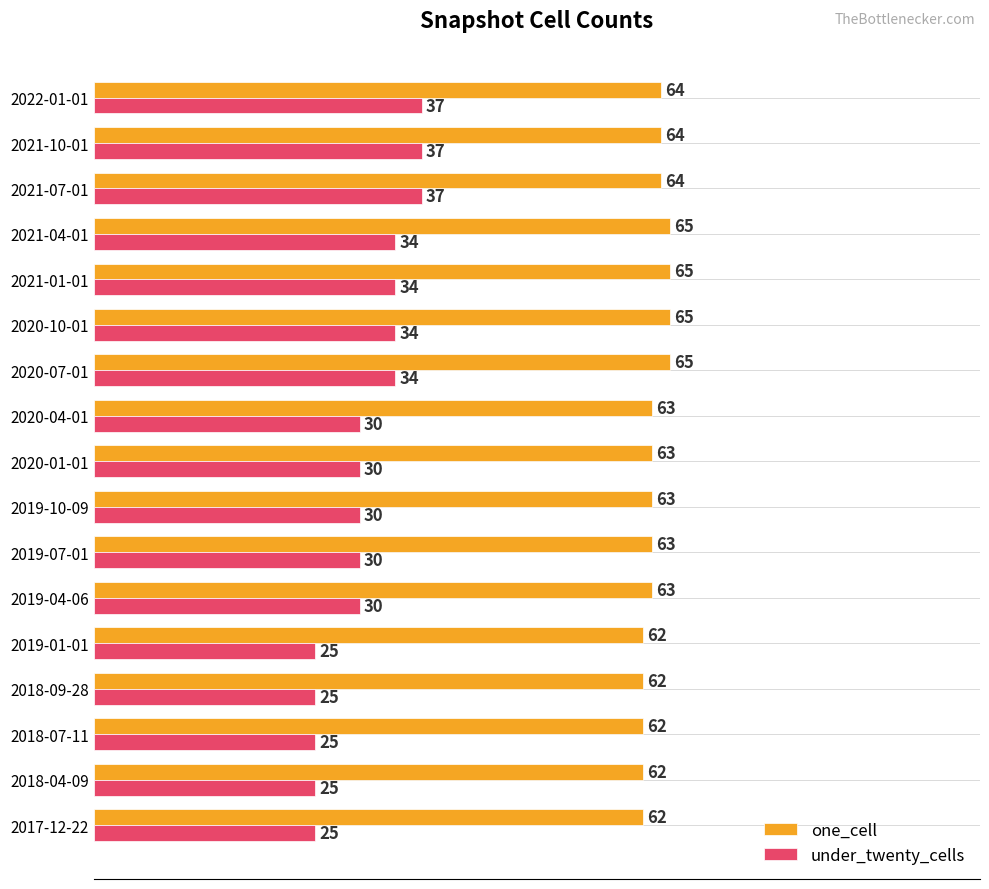

Which series has the largest total across all categories?

one_cell